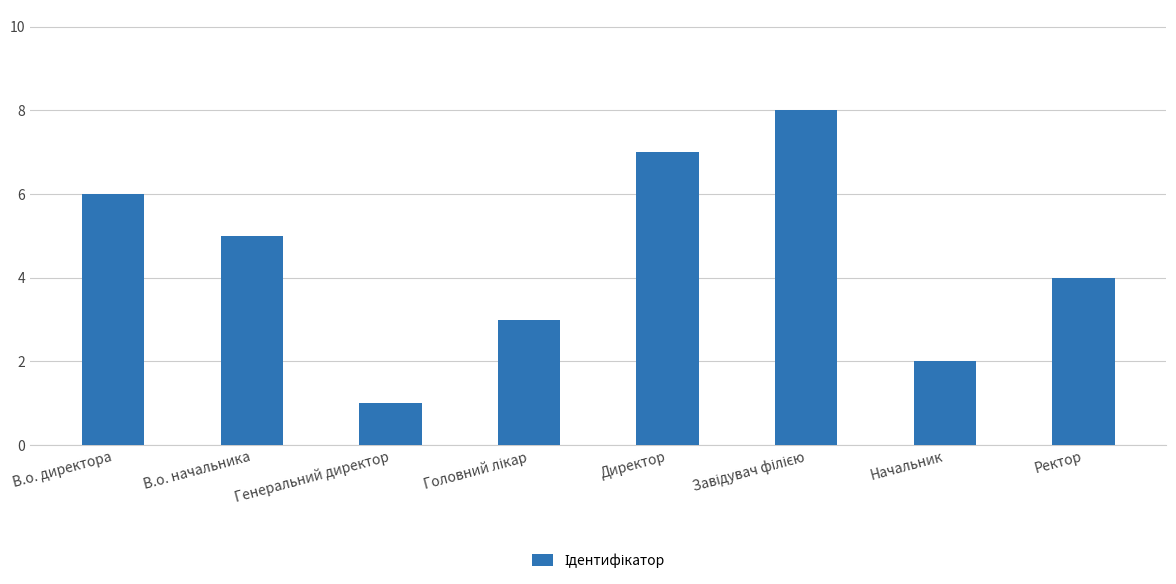

What is the change in value from Директор to Начальник?

-5